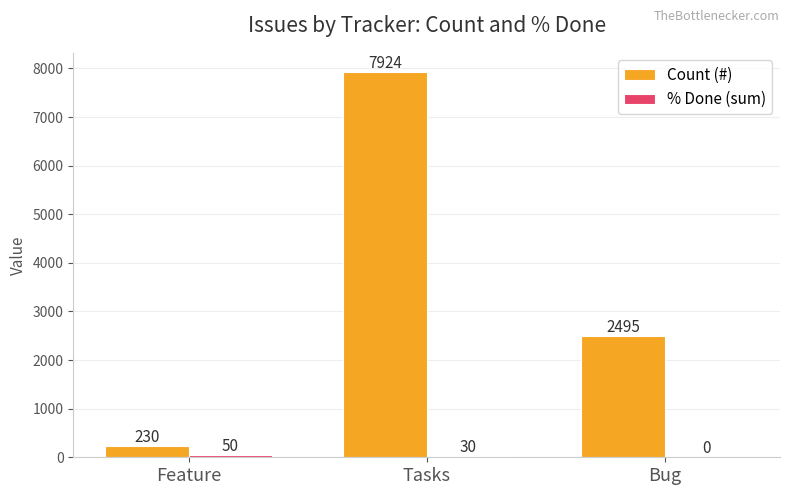

True or false: Count (#) has a value of 4311 at Tasks.

False